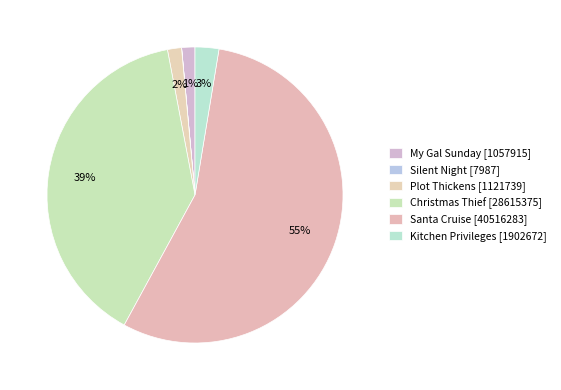

To the nearest percent, what is the combined percentage of Plot Thickens and Kitchen Privileges?

4%